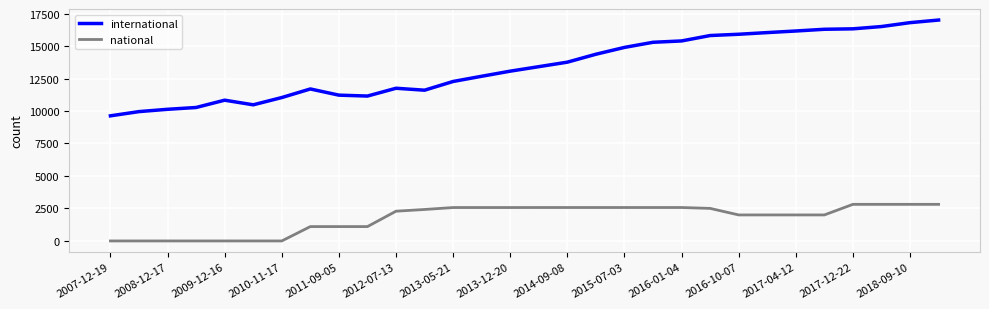

True or false: national and international intersect in this chart.

False